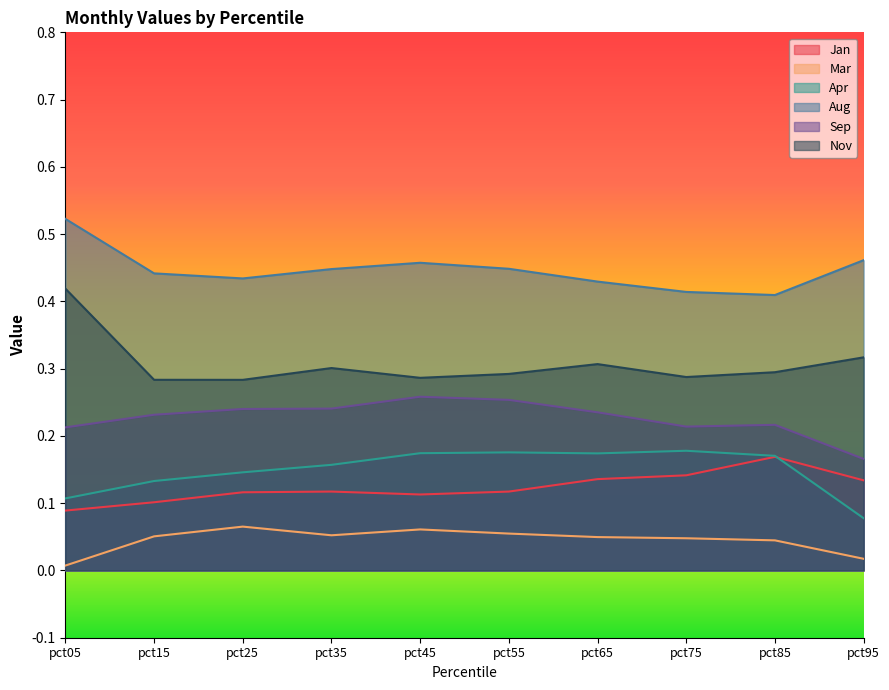

Between pct25 and pct55, which is larger?

pct55